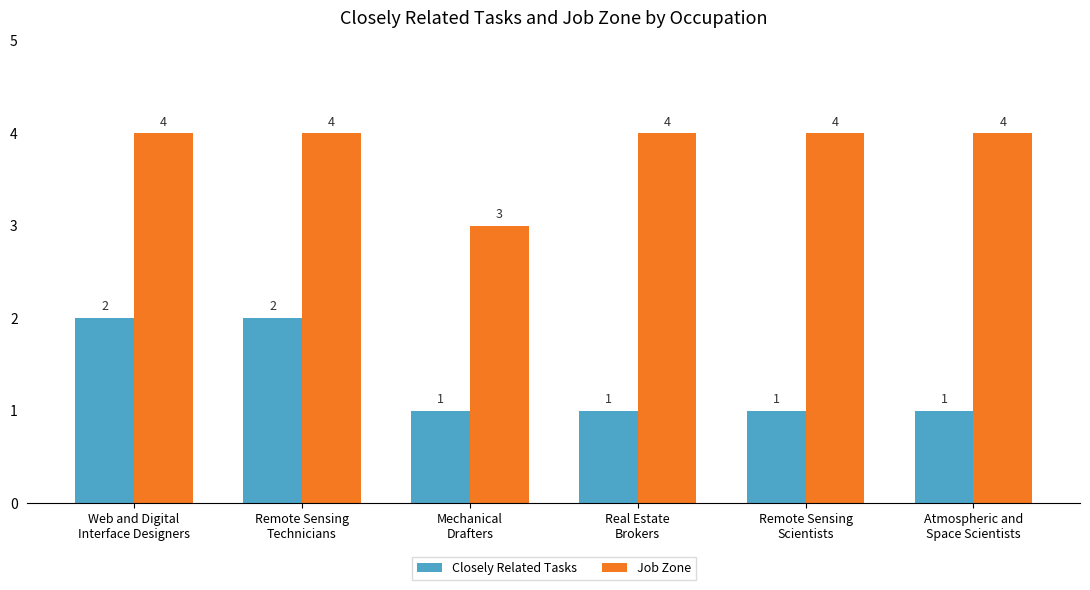

What is the difference between the Closely Related Tasks values at Real Estate
Brokers and Web and Digital
Interface Designers?

1